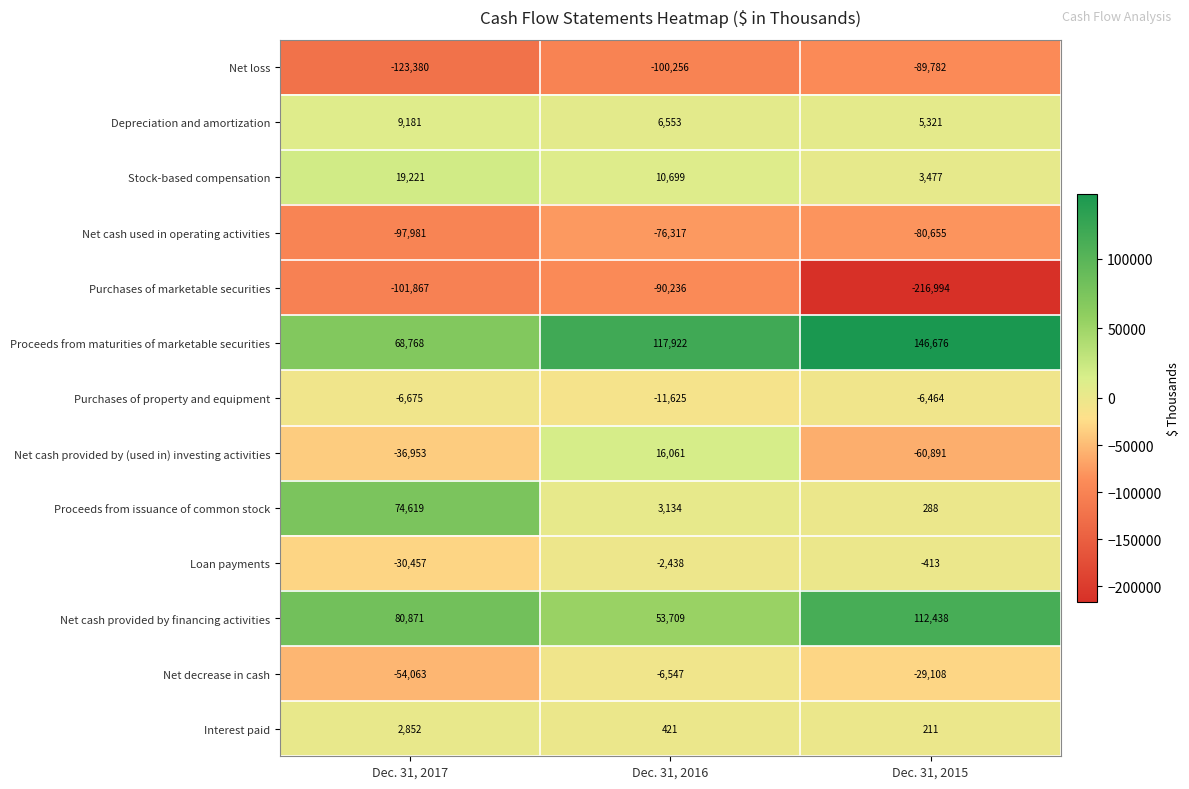

At which label is Interest paid closest to 1531?

Dec. 31, 2016